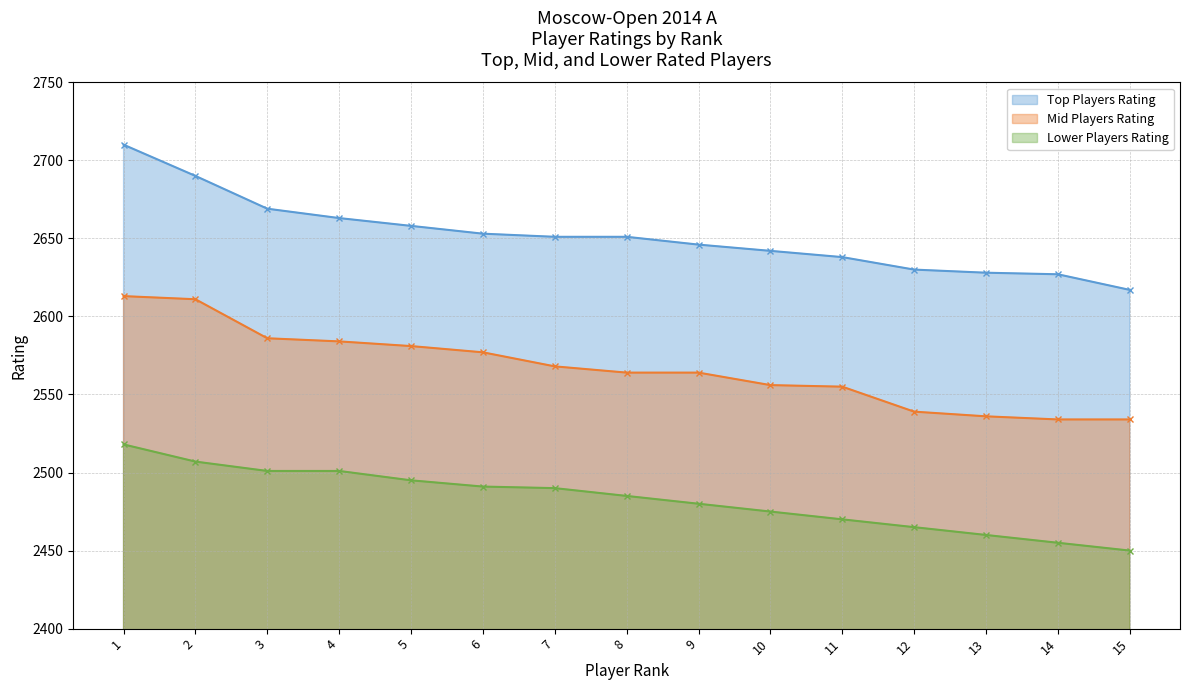

What is the value of the Lower Players Rating point at the 13th from the left?

2460